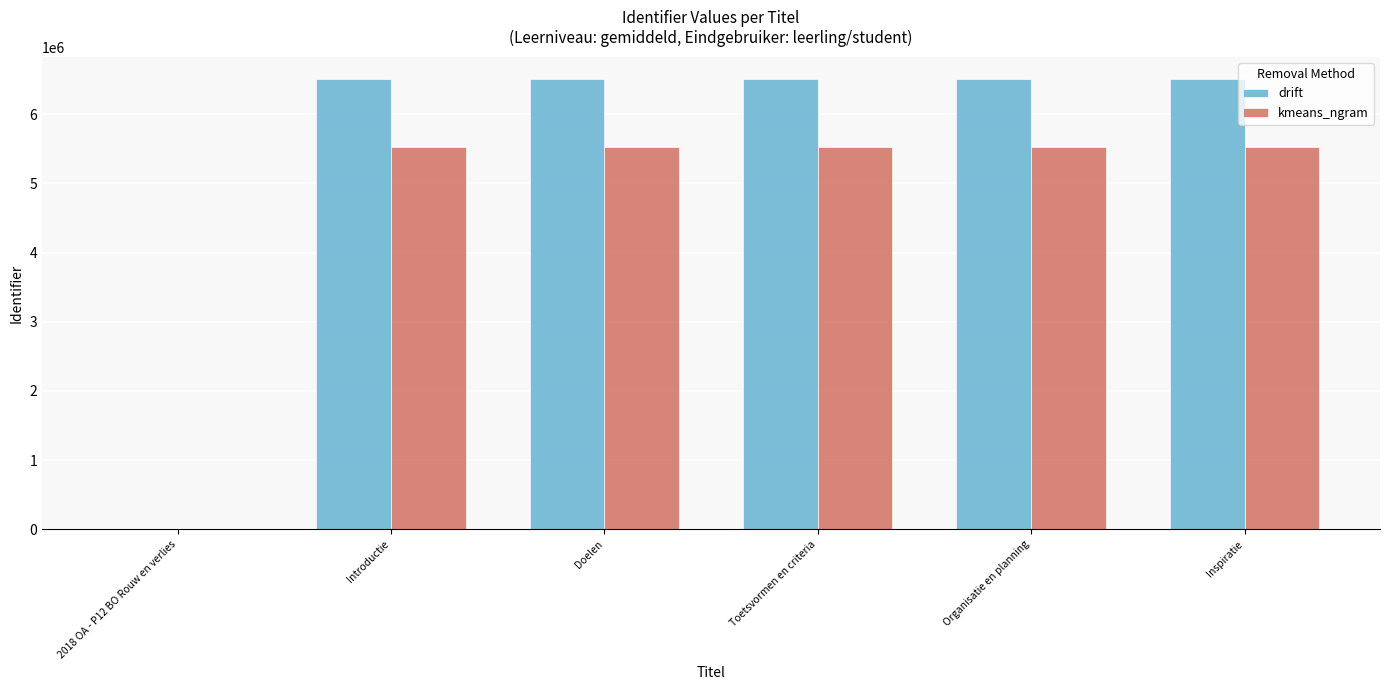

How many groups of bars are there?

6